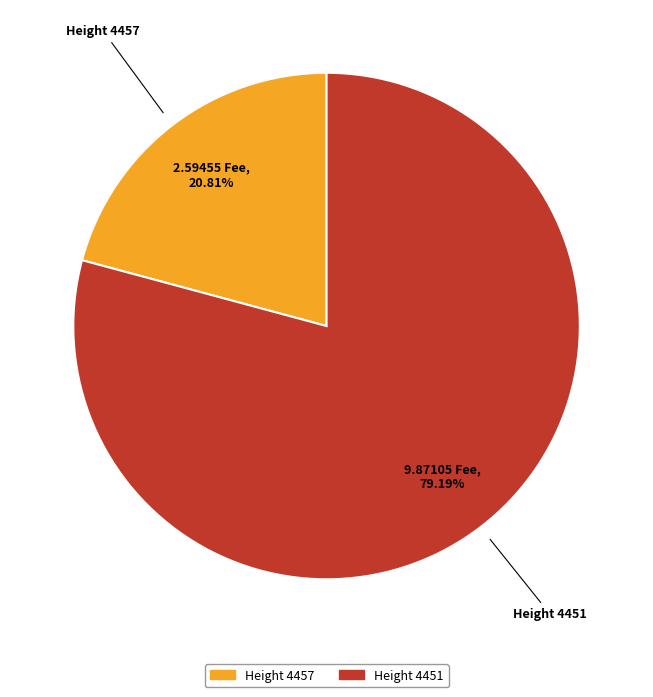

Is there any slice that represents more than half of the pie?

Yes